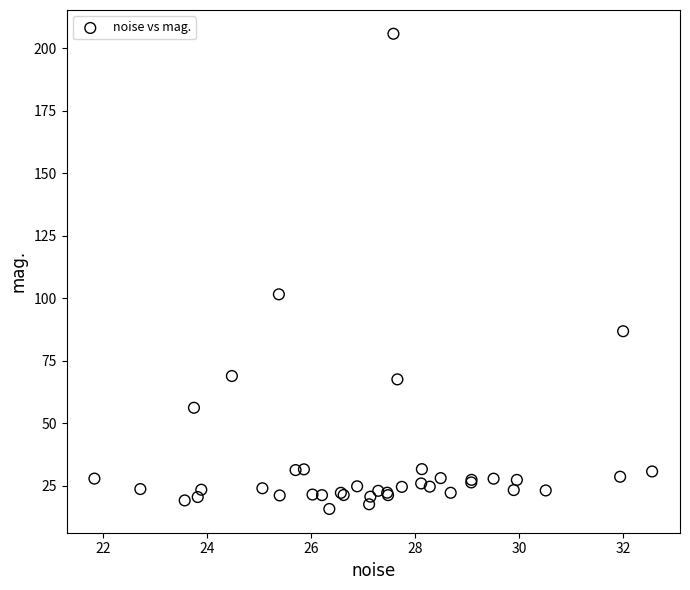

What Y value in the scatter plot is closest to 110?

101.5